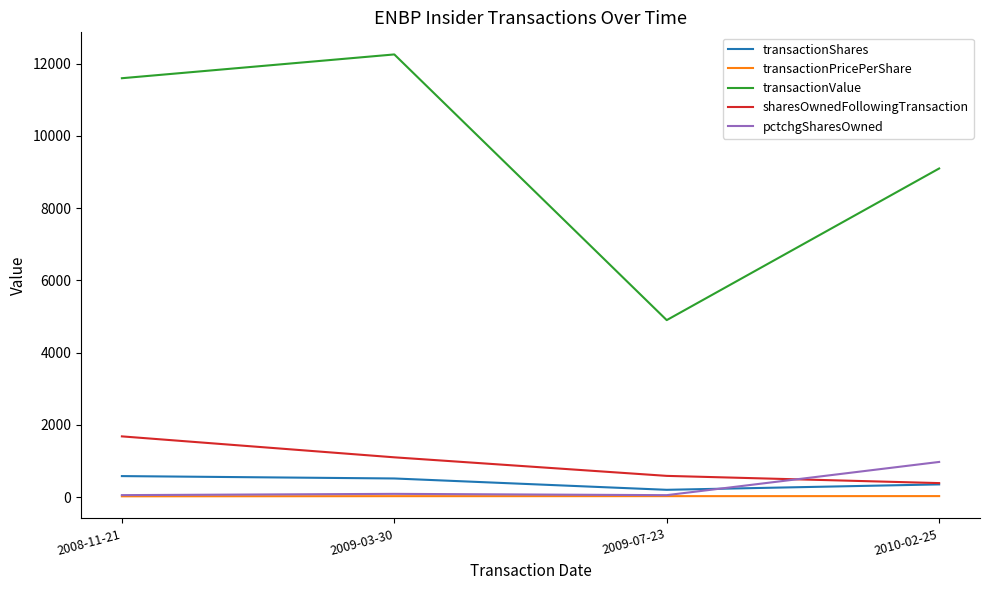

Is this an area chart (filled region under the line)?

No